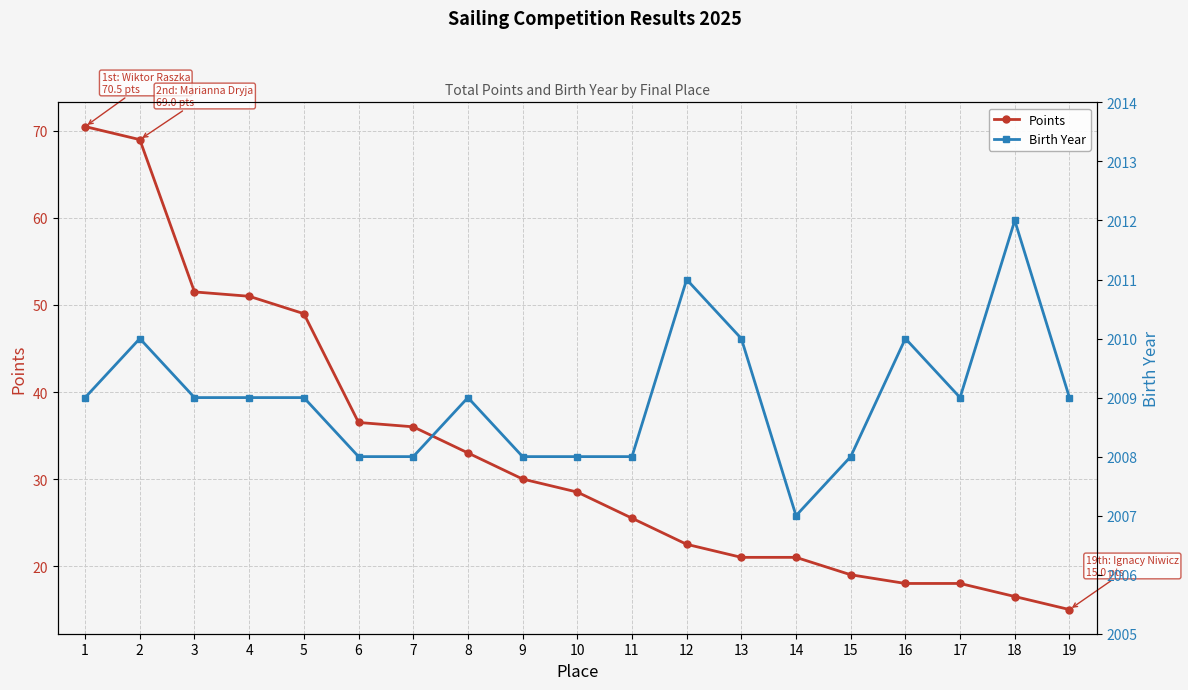

List the labels in order of Birth Year value, largest first.

18, 12, 2, 13, 16, 1, 3, 4, 5, 8, 17, 19, 6, 7, 9, 10, 11, 15, 14